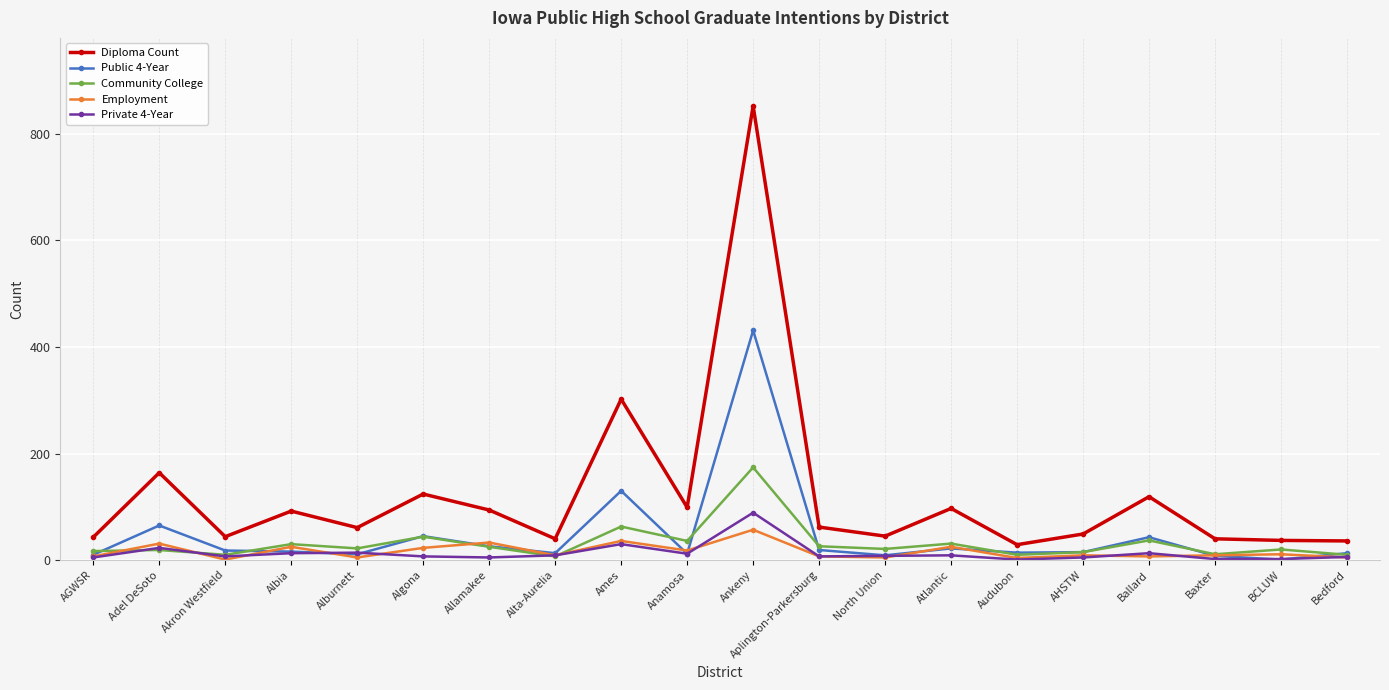

What is the total value across all series at Baxter?

70